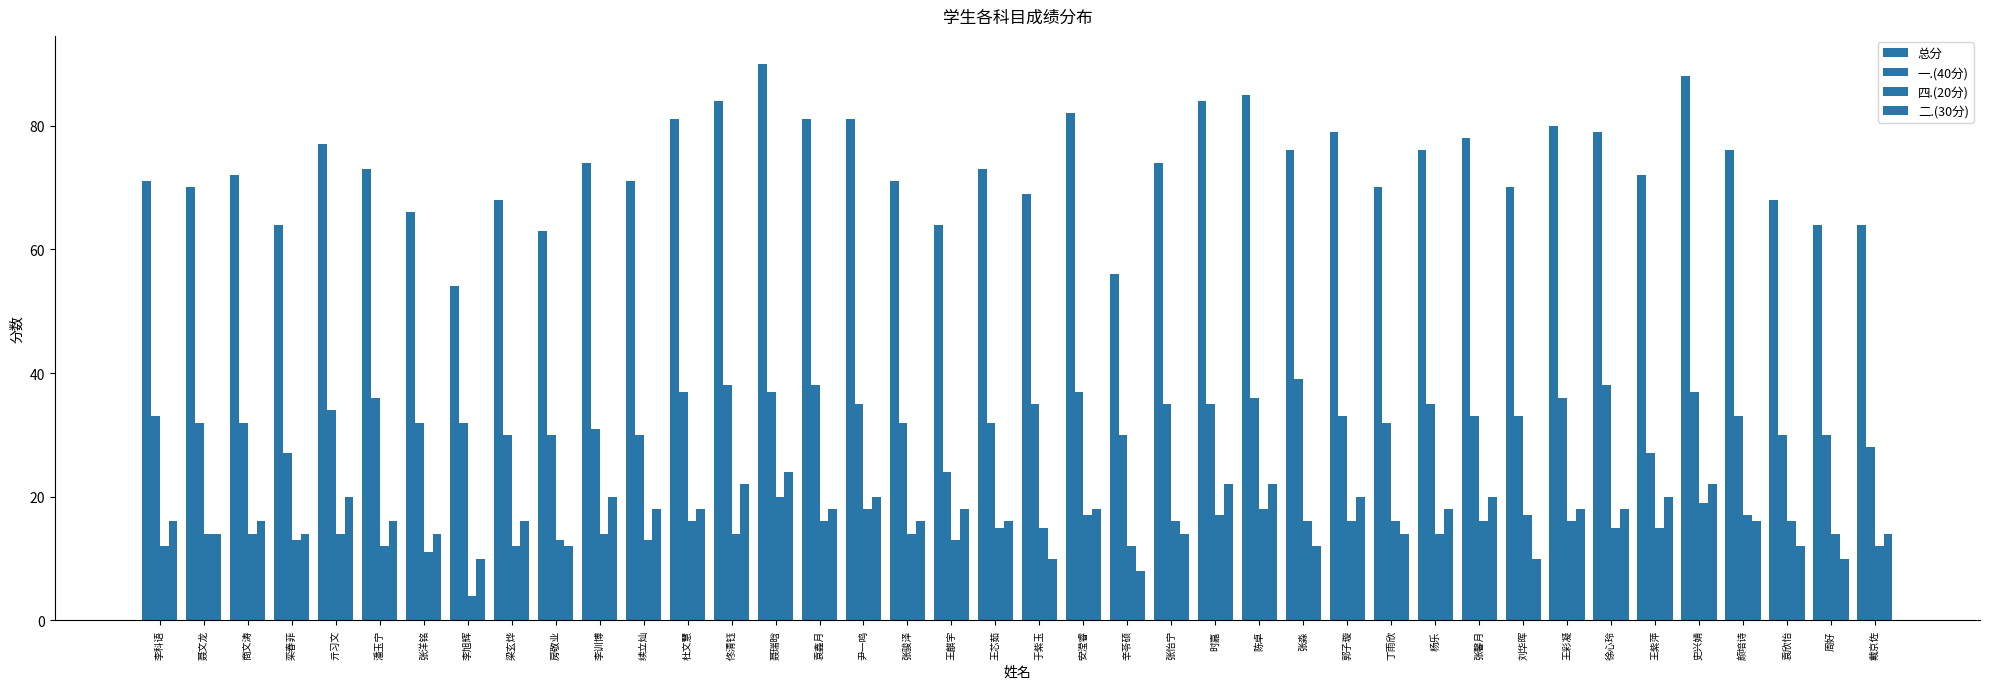

Reading left to right, what are all the values shown in this chart?

总分: 李科语=71	聂文龙=70	商文涛=72	栾春菲=64	亓习文=77	潘玉宁=73	张洋铭=66	李旭辉=54	梁玄烨=68	房敬业=63	李训博=74	续立灿=71	杜文慧=81	佟清钰=84	聂瑞晗=90	袁鑫月=81	尹一鸣=81	张骏泽=71	王麒宇=64	王芯茹=73	于紫玉=69	安滢睿=82	辛苓硕=56	张怡宁=74	时嘉=84	陈卓=85	张淼=76	郭子璇=79	丁雨欣=70	杨乐=76	张馨月=78	刘华晖=70	王彩凝=80	徐心玲=79	王紫萍=72	史兴婧=88	颜培诗=76	袁欣怡=68	周好=64	戴京佐=64
一.(40分): 李科语=33	聂文龙=32	商文涛=32	栾春菲=27	亓习文=34	潘玉宁=36	张洋铭=32	李旭辉=32	梁玄烨=30	房敬业=30	李训博=31	续立灿=30	杜文慧=37	佟清钰=38	聂瑞晗=37	袁鑫月=38	尹一鸣=35	张骏泽=32	王麒宇=24	王芯茹=32	于紫玉=35	安滢睿=37	辛苓硕=30	张怡宁=35	时嘉=35	陈卓=36	张淼=39	郭子璇=33	丁雨欣=32	杨乐=35	张馨月=33	刘华晖=33	王彩凝=36	徐心玲=38	王紫萍=27	史兴婧=37	颜培诗=33	袁欣怡=30	周好=30	戴京佐=28
四.(20分): 李科语=12	聂文龙=14	商文涛=14	栾春菲=13	亓习文=14	潘玉宁=12	张洋铭=11	李旭辉=4	梁玄烨=12	房敬业=13	李训博=14	续立灿=13	杜文慧=16	佟清钰=14	聂瑞晗=20	袁鑫月=16	尹一鸣=18	张骏泽=14	王麒宇=13	王芯茹=15	于紫玉=15	安滢睿=17	辛苓硕=12	张怡宁=16	时嘉=17	陈卓=18	张淼=16	郭子璇=16	丁雨欣=16	杨乐=14	张馨月=16	刘华晖=17	王彩凝=16	徐心玲=15	王紫萍=15	史兴婧=19	颜培诗=17	袁欣怡=16	周好=14	戴京佐=12
二.(30分): 李科语=16	聂文龙=14	商文涛=16	栾春菲=14	亓习文=20	潘玉宁=16	张洋铭=14	李旭辉=10	梁玄烨=16	房敬业=12	李训博=20	续立灿=18	杜文慧=18	佟清钰=22	聂瑞晗=24	袁鑫月=18	尹一鸣=20	张骏泽=16	王麒宇=18	王芯茹=16	于紫玉=10	安滢睿=18	辛苓硕=8	张怡宁=14	时嘉=22	陈卓=22	张淼=12	郭子璇=20	丁雨欣=14	杨乐=18	张馨月=20	刘华晖=10	王彩凝=18	徐心玲=18	王紫萍=20	史兴婧=22	颜培诗=16	袁欣怡=12	周好=10	戴京佐=14